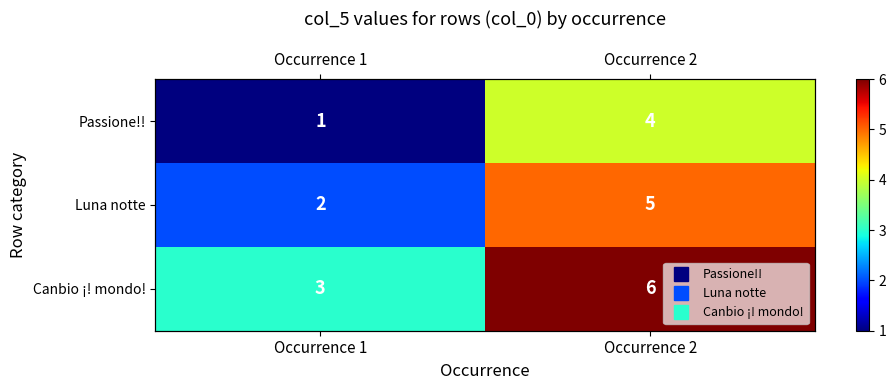

Which series has the largest range (max minus min)?

Passione!!